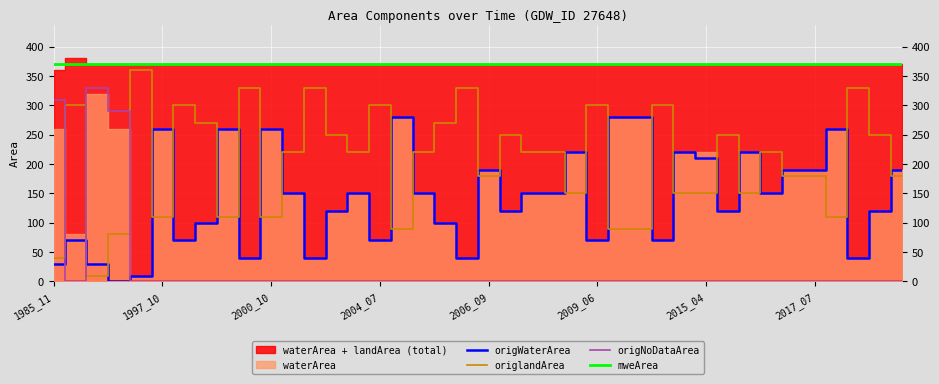

What is the difference between the maximum and minimum values in the origWaterArea series?

280